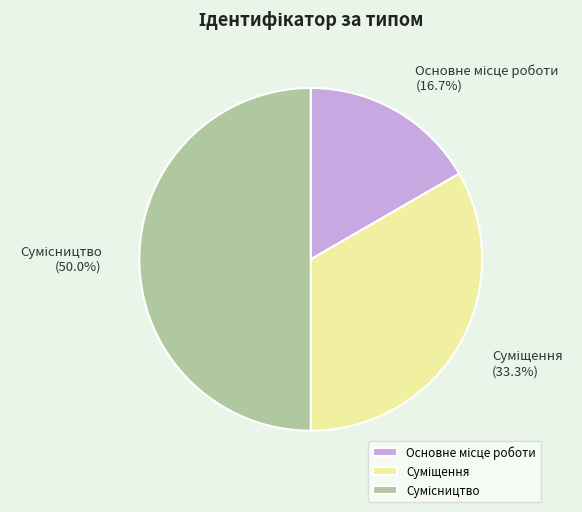

To the nearest percent, what percentage of the pie is Основне місце роботи?

17%